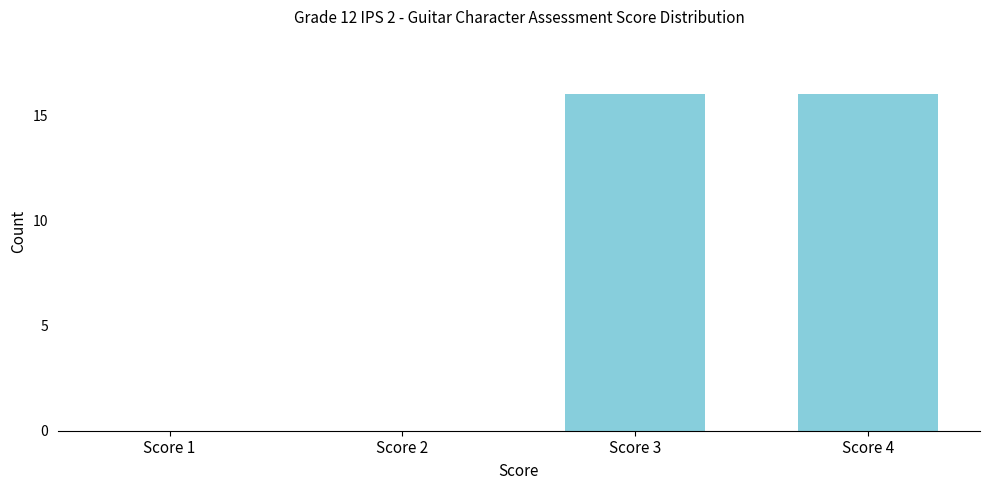

Reading left to right, transcribe all the data shown in this chart.

Score 1=0	Score 2=0	Score 3=16	Score 4=16